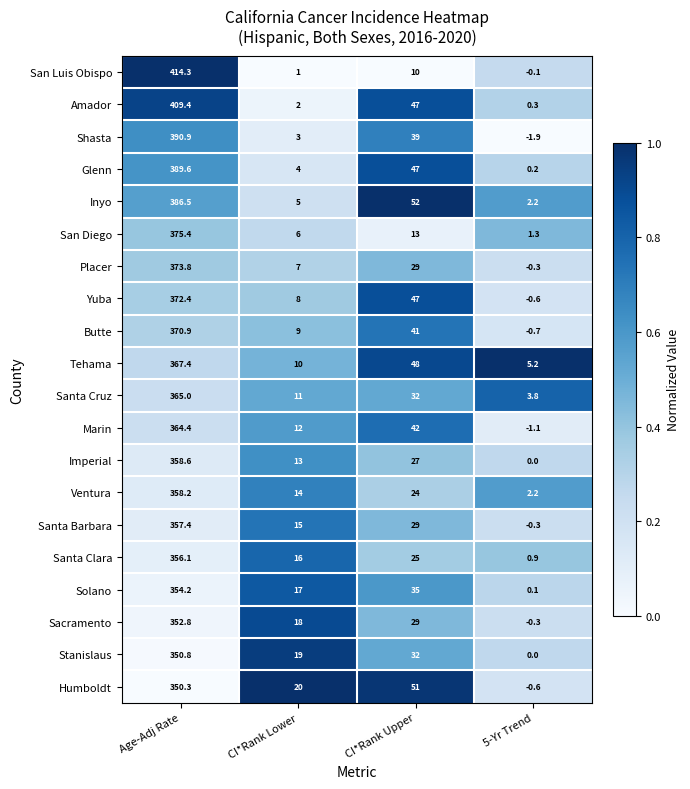

The Imperial series shows 0.0 at 5-Yr Trend. True or false?

True